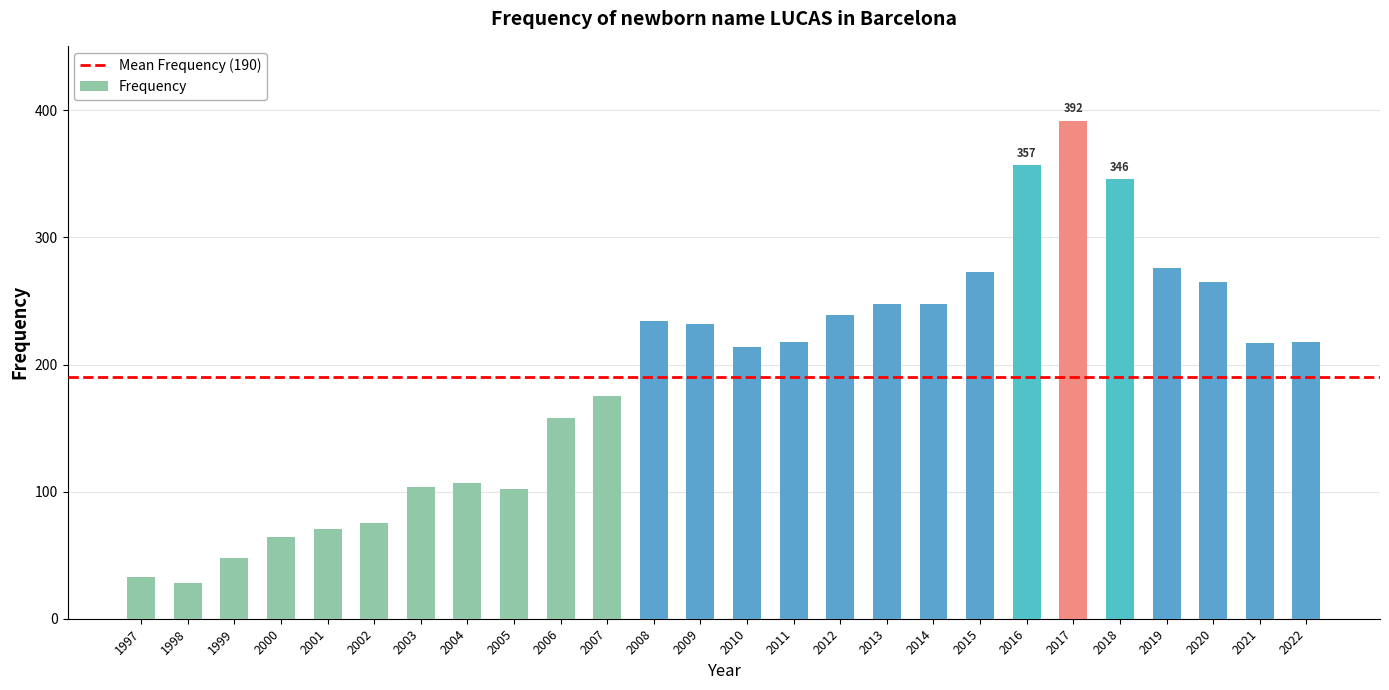

The chart shows a value of 242 at 2007. True or false?

False